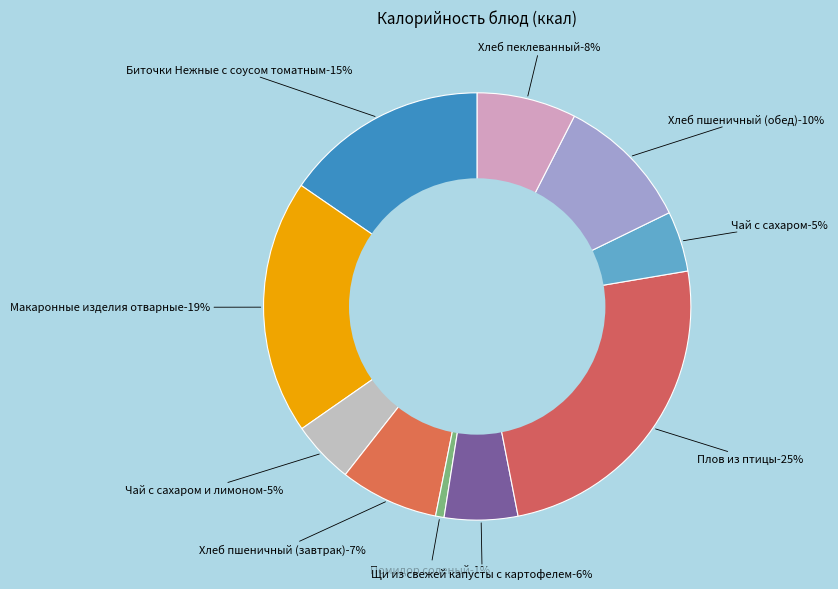

Is Хлеб пеклеванный the majority of the pie?

No